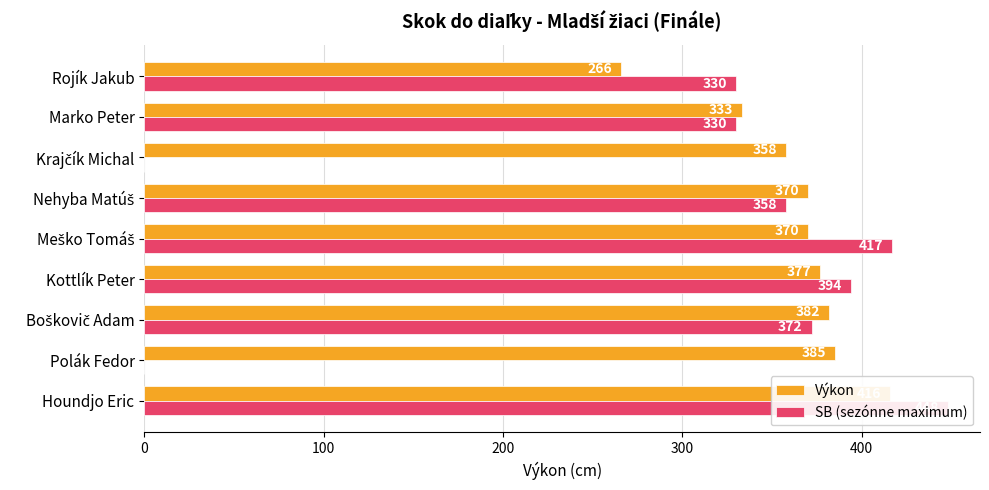

What is the value of the SB (sezónne maximum) bar at the 3rd from the left?

372